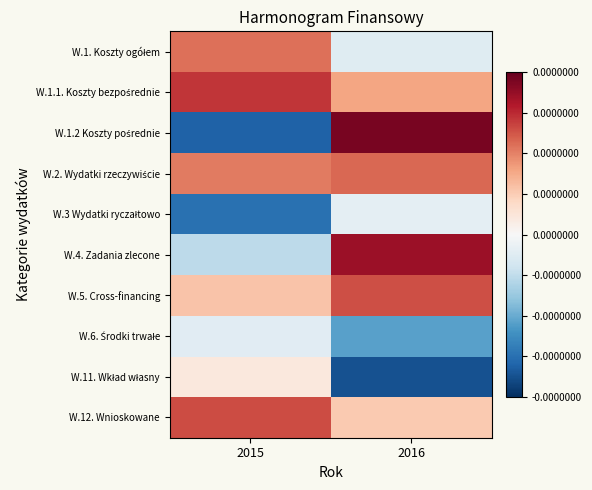

At which category does the chart reach its peak across all series?

2016